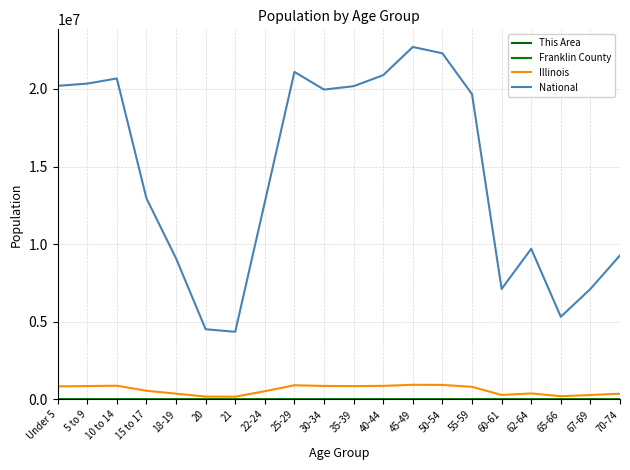

What is the difference between the National values at 50-54 and 30-34?

2336026